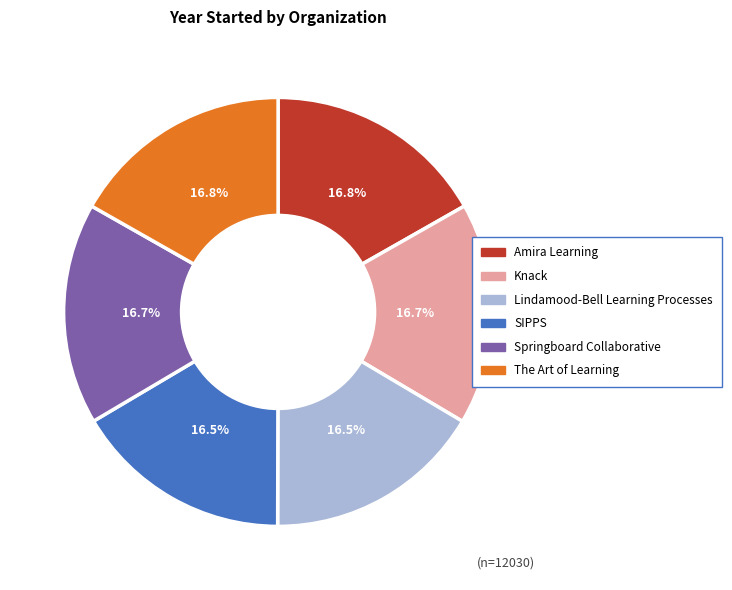

Does The Art of Learning represent more than half of the total?

No